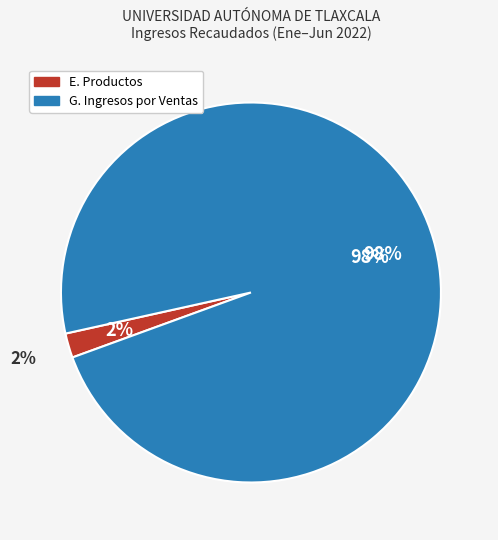

Is there any slice that represents more than half of the pie?

Yes